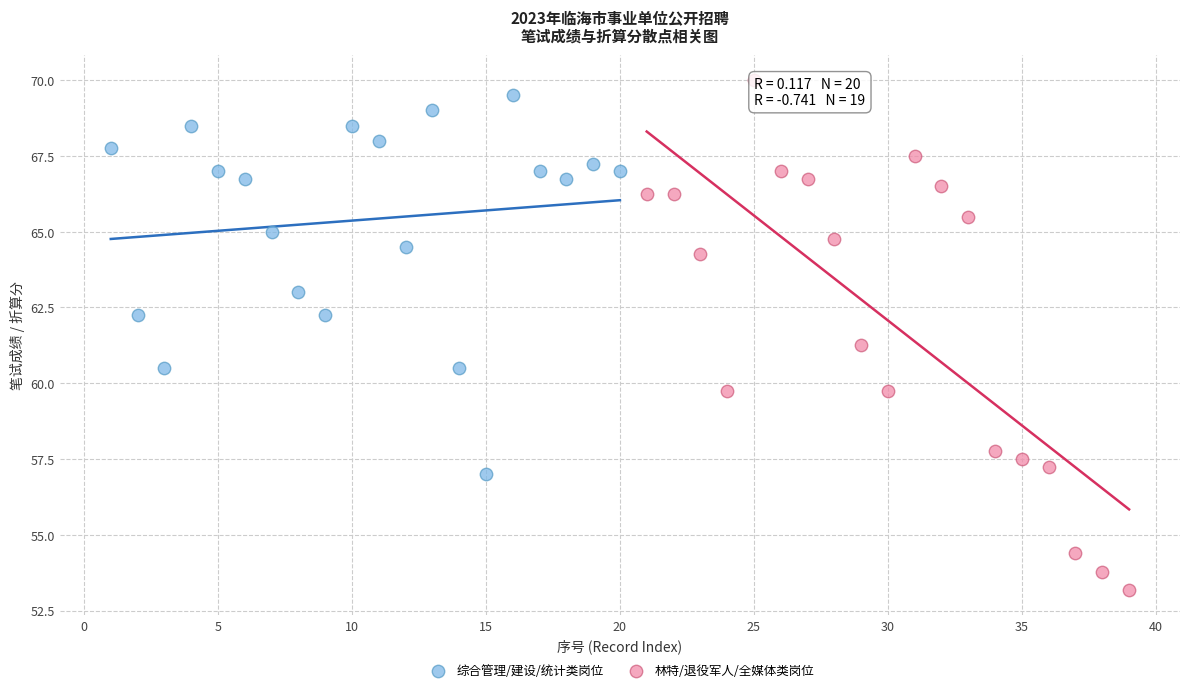

Which series contains the lowest Y value?

林特/退役军人/全媒体类岗位